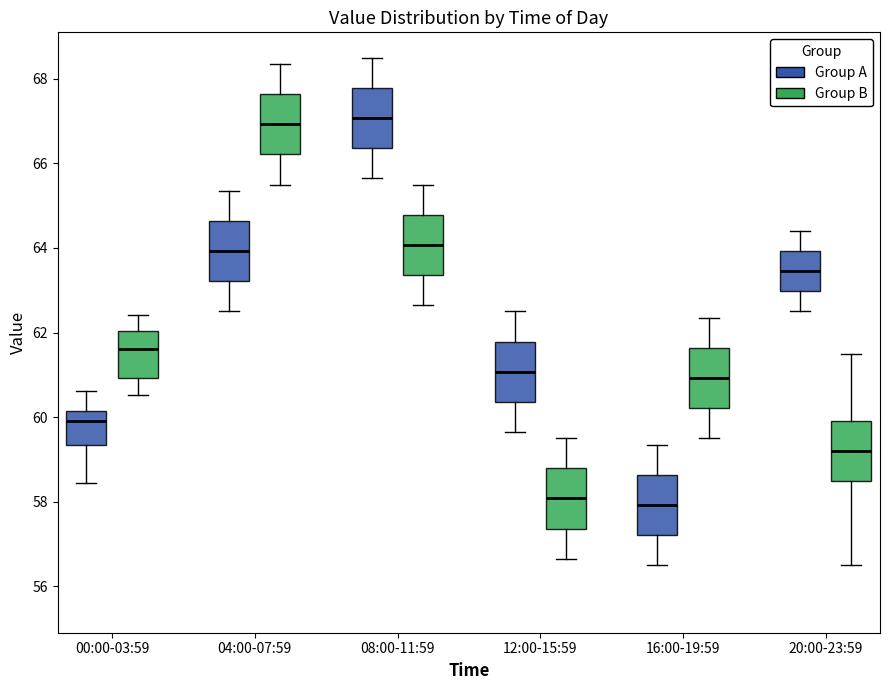

Reading left to right, read every box against the y-axis: the position of its median line, the range the box covers, and the ends of its whiskers. The values are not printed on the chart, so give them approximately, as read against the axis.

00:00-03:59 (Group A): median 60.0, box 59.4 to 60.2, whiskers 58.4 to 60.6
00:00-03:59 (Group B): median 61.6, box 61.0 to 62.0, whiskers 60.6 to 62.4
04:00-07:59 (Group A): median 64.0, box 63.2 to 64.6, whiskers 62.6 to 65.4
04:00-07:59 (Group B): median 67.0, box 66.2 to 67.6, whiskers 65.6 to 68.4
08:00-11:59 (Group A): median 67.0, box 66.4 to 67.8, whiskers 65.6 to 68.6
08:00-11:59 (Group B): median 64.0, box 63.4 to 64.8, whiskers 62.6 to 65.6
12:00-15:59 (Group A): median 61.0, box 60.4 to 61.8, whiskers 59.6 to 62.6
12:00-15:59 (Group B): median 58.0, box 57.4 to 58.8, whiskers 56.6 to 59.6
16:00-19:59 (Group A): median 58.0, box 57.2 to 58.6, whiskers 56.6 to 59.4
16:00-19:59 (Group B): median 61.0, box 60.2 to 61.6, whiskers 59.6 to 62.4
20:00-23:59 (Group A): median 63.4, box 63.0 to 64.0, whiskers 62.6 to 64.4
20:00-23:59 (Group B): median 59.2, box 58.4 to 60.0, whiskers 56.6 to 61.6